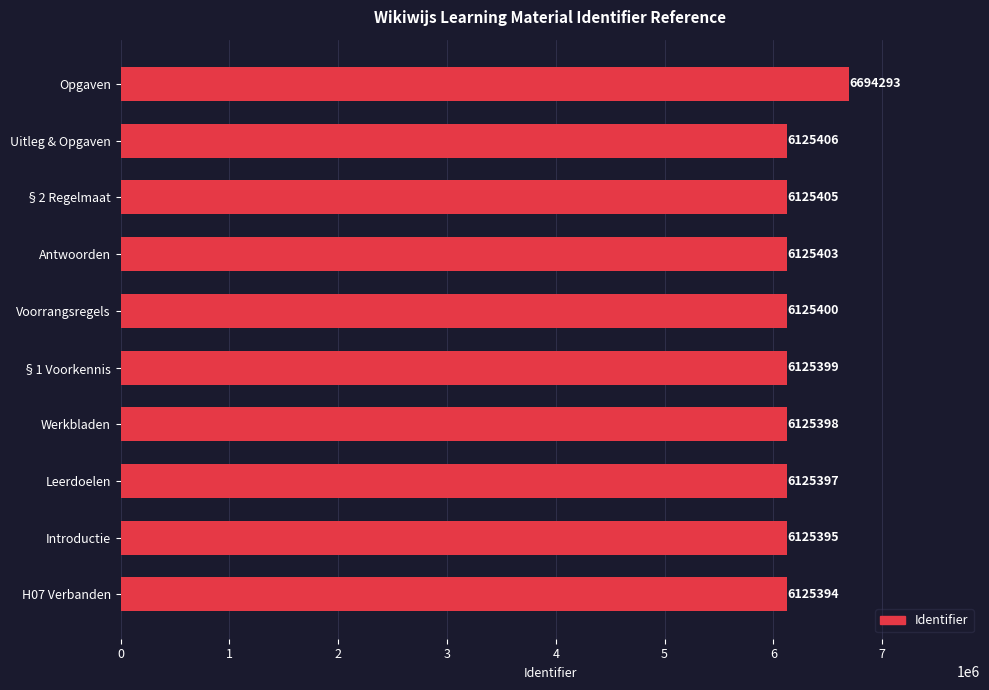

What is the smallest value displayed?

6125394